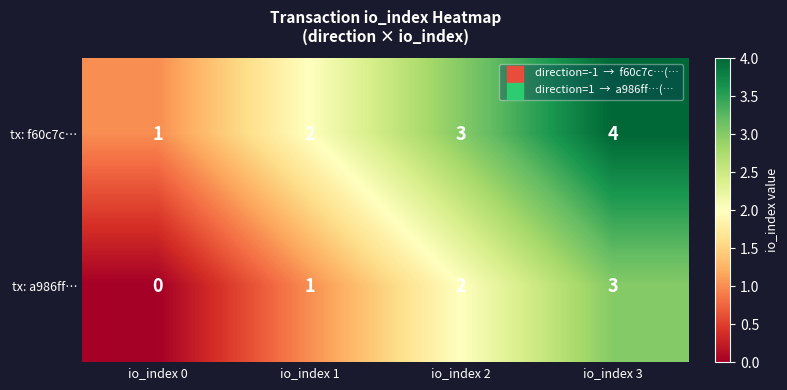

At io_index 1, list the series in order from smallest to largest.

tx: a986ff…, tx: f60c7c…